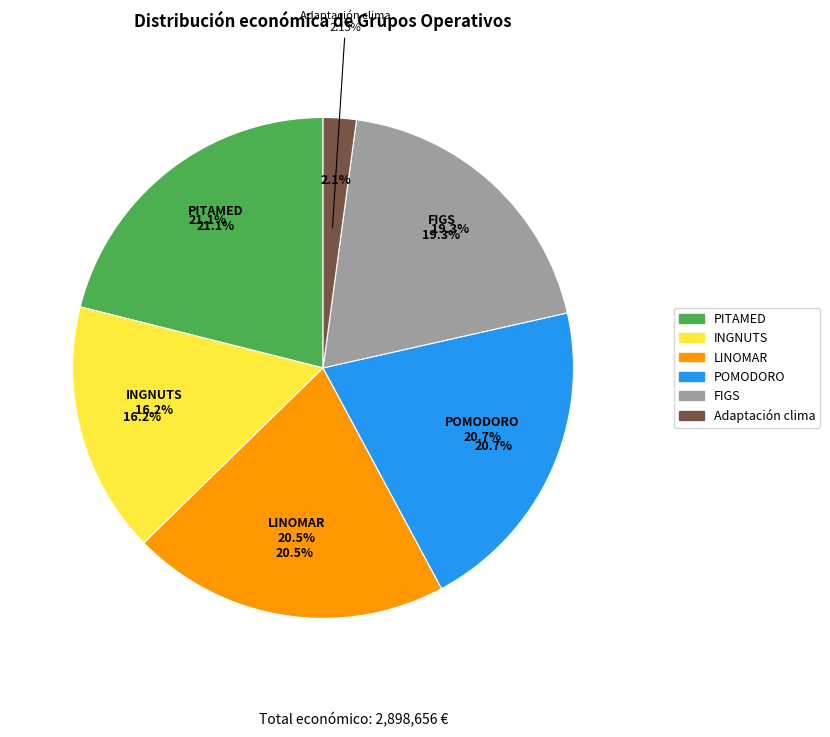

How many slices are in this pie chart?

6